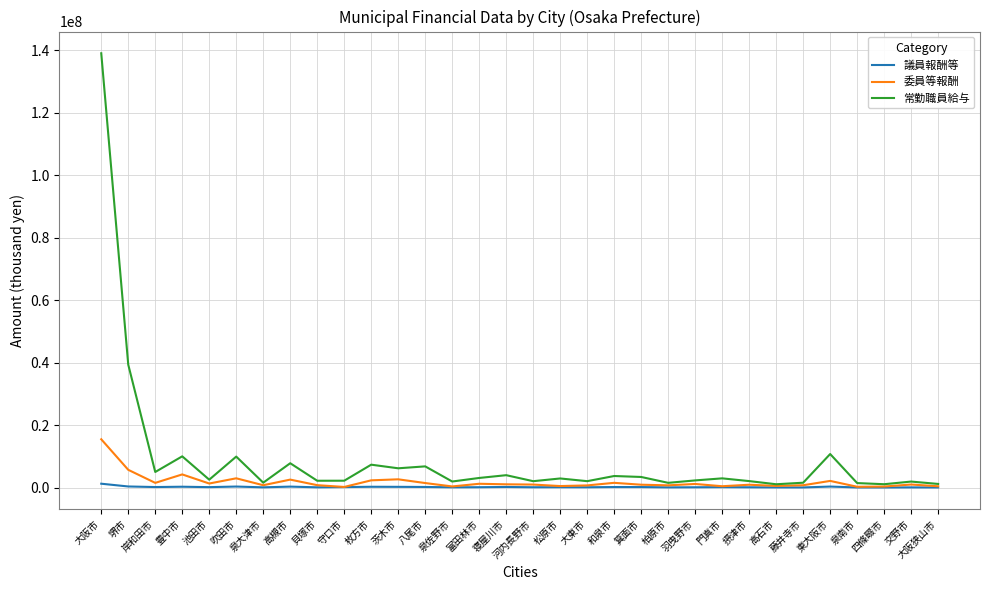

At 岸和田市, list the series in order from smallest to largest.

議員報酬等, 委員等報酬, 常勤職員給与